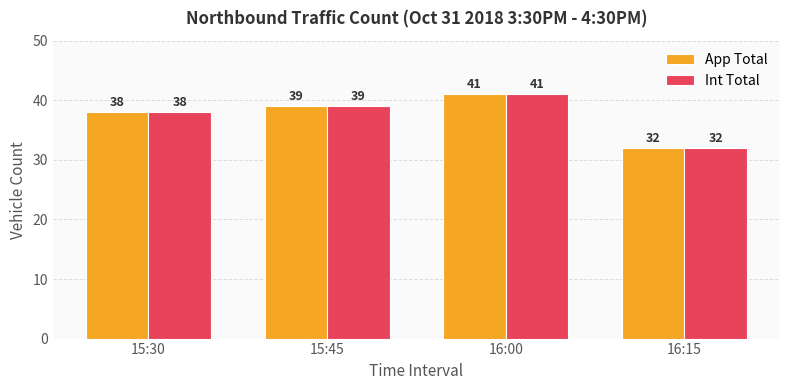

The App Total series shows 57 at 16:00. True or false?

False